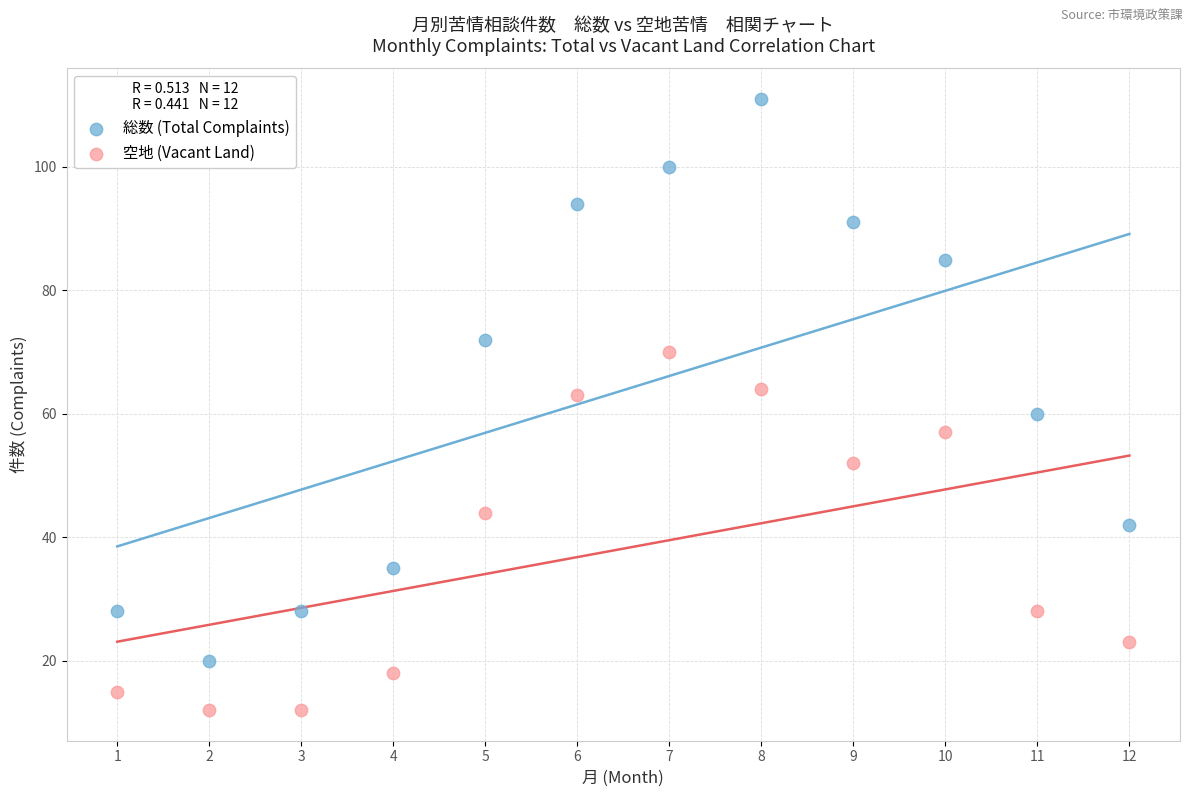

What are all the series names shown in the legend?

総数 (Total Complaints), 空地 (Vacant Land)